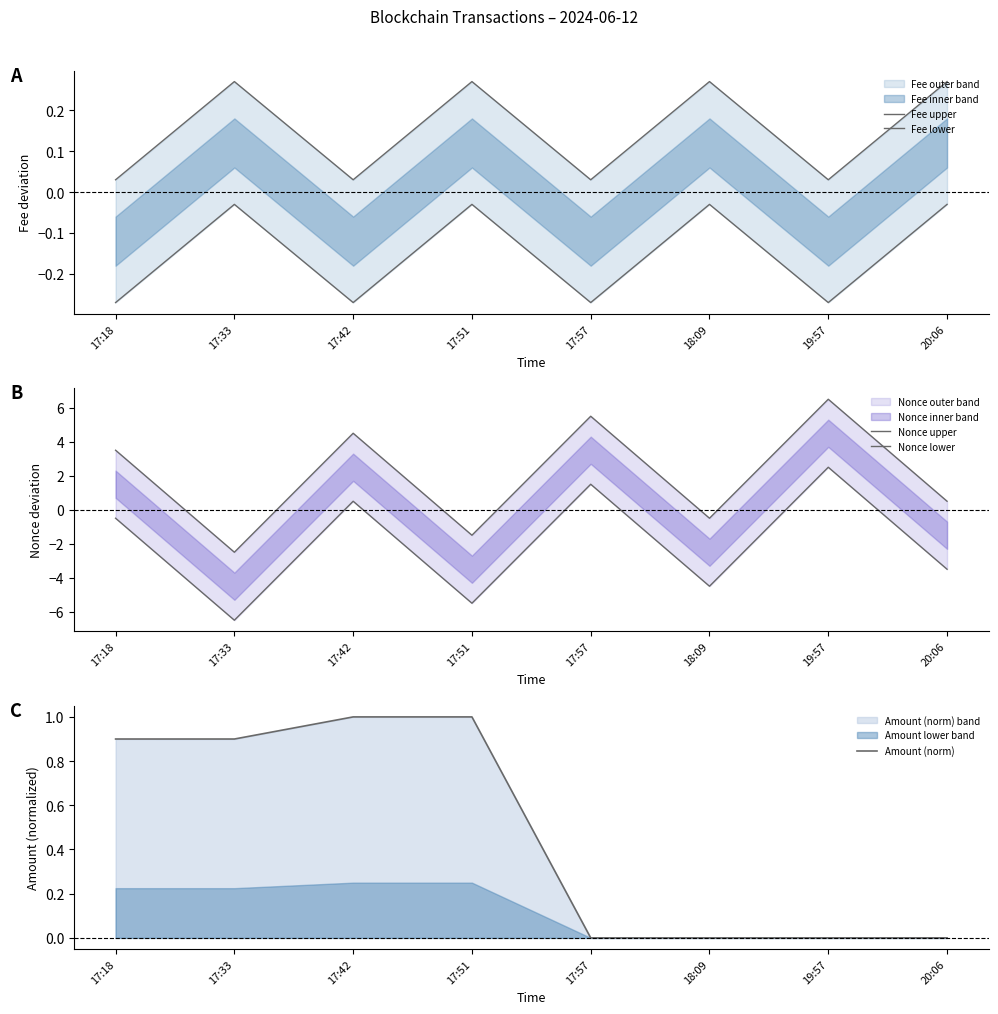

Reading left to right, what are all the values shown in this chart?

Fee upper: 0.0	0.3	0.0	0.3	0.0	0.3	0.0	0.3
Fee lower: -0.3	-0.0	-0.3	-0.0	-0.3	-0.0	-0.3	-0.0
Nonce upper: 3.5	-2.5	4.5	-1.5	5.5	-0.5	6.5	0.5
Nonce lower: -0.5	-6.5	0.5	-5.5	1.5	-4.5	2.5	-3.5
Amount (norm): 0.9	0.9	1.0	1.0	0.0	0.0	0.0	0.0